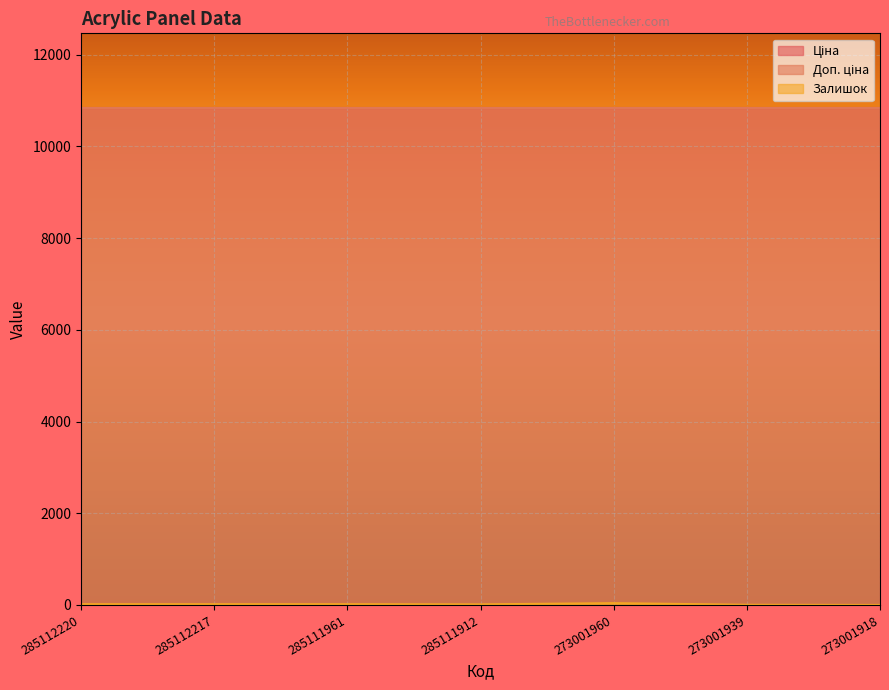

What is the difference between the highest and lowest values at 273001960?

10800.1